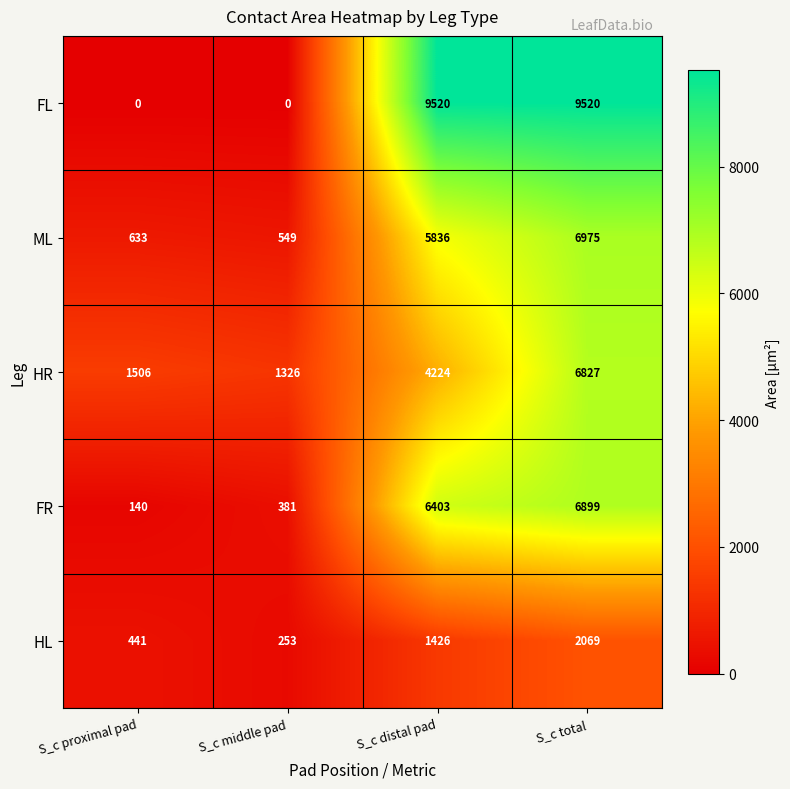

What is the spread (max minus min) of values at S_c distal pad?

8094